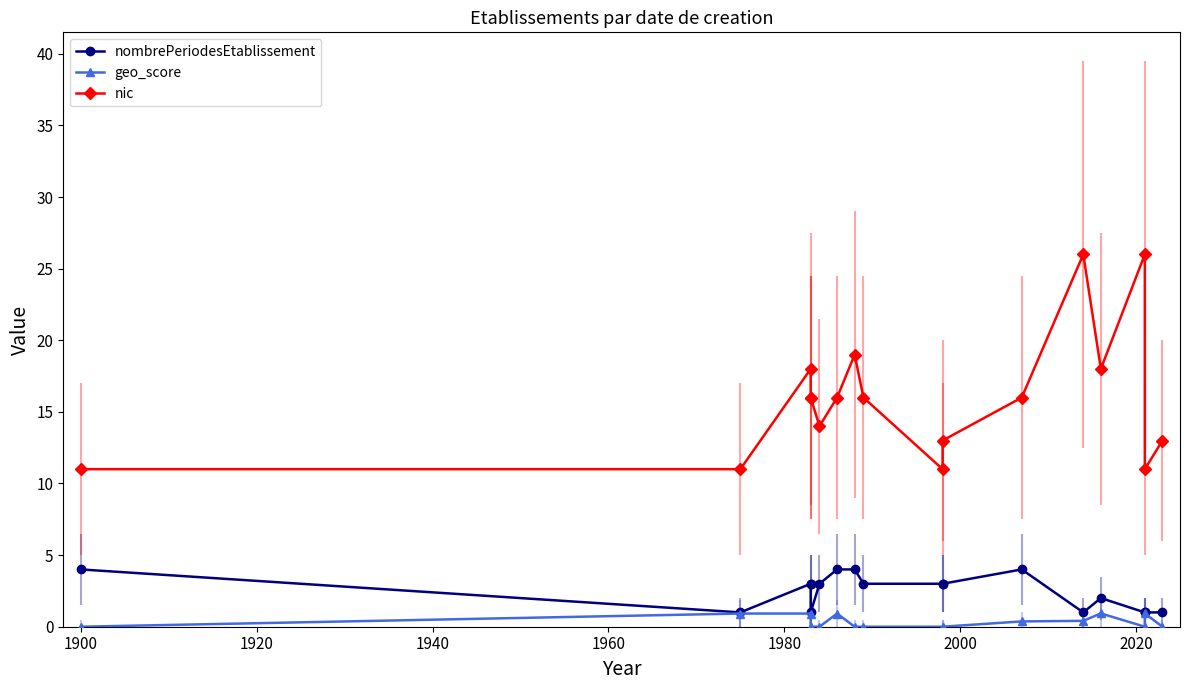

How many interior local peaks does the nic series have?

4